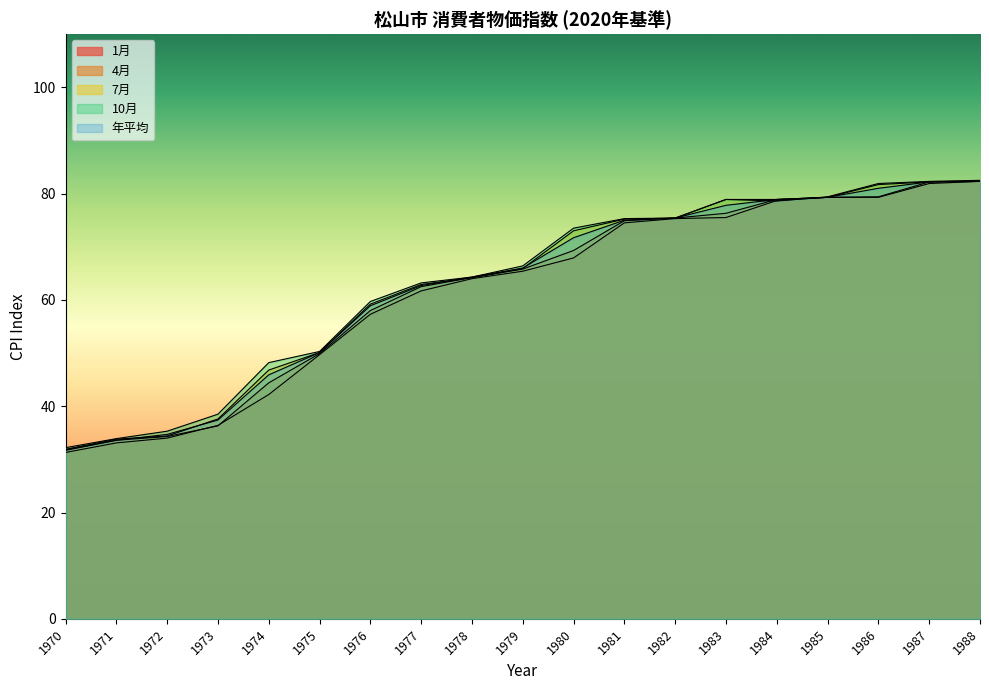

What is the difference between the highest and lowest values at 1970?

0.9